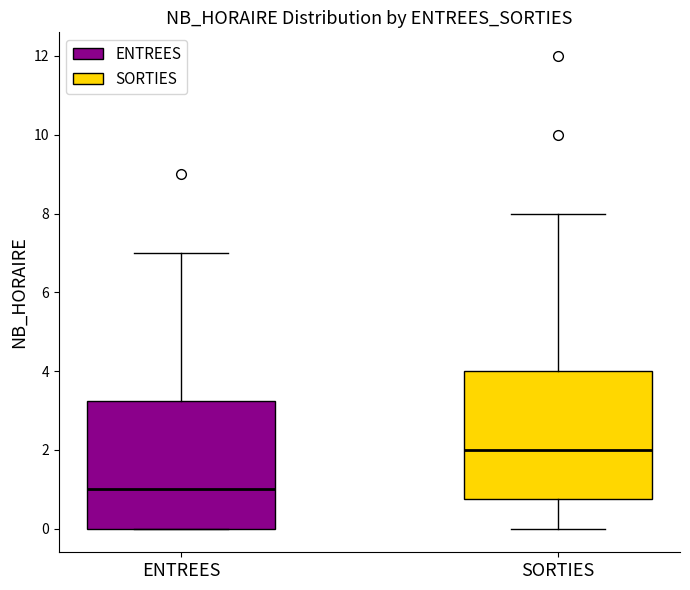

Reading left to right, transcribe this box plot: for each box, give where its median line is, the range the box spans, and where its two whiskers end, as read against the y-axis. The values are not printed on the chart, so give them approximately, as read against the axis.

ENTREES: median 1.0, box 0.0 to 3.2, whiskers 0.0 to 7.0
SORTIES: median 2.0, box 0.8 to 4.0, whiskers 0.0 to 8.0